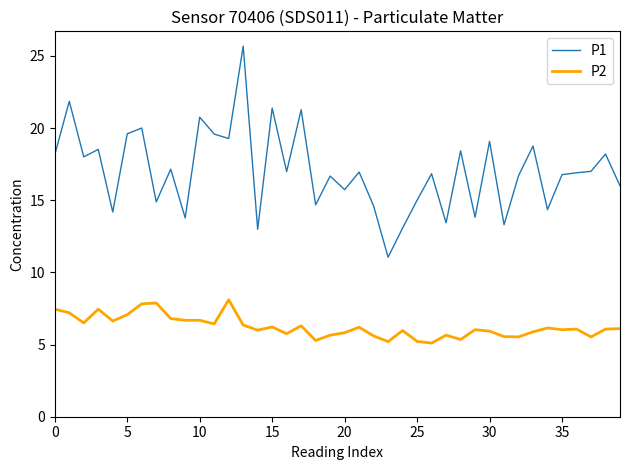

True or false: P1 and P2 intersect in this chart.

False